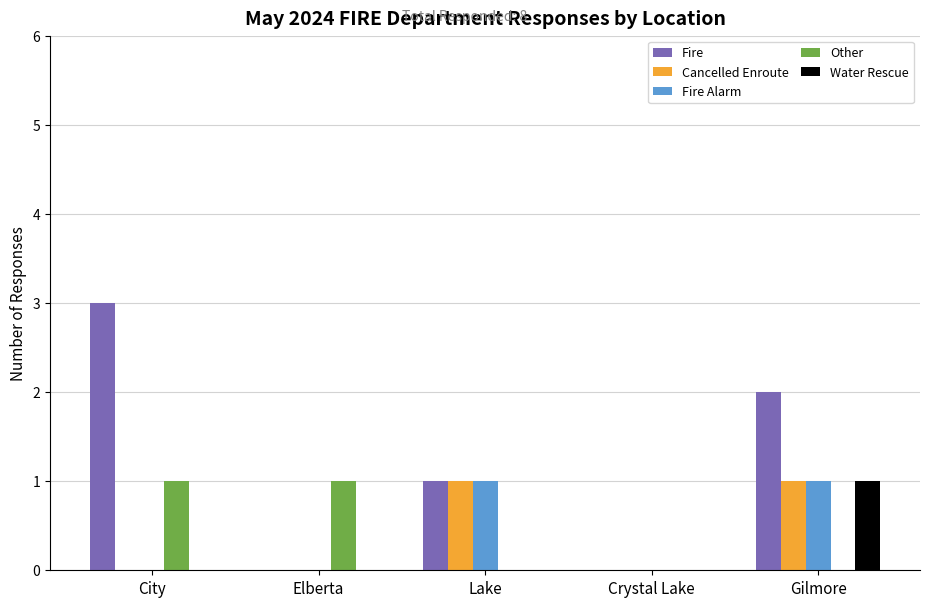

Which series has the largest total across all categories?

Fire